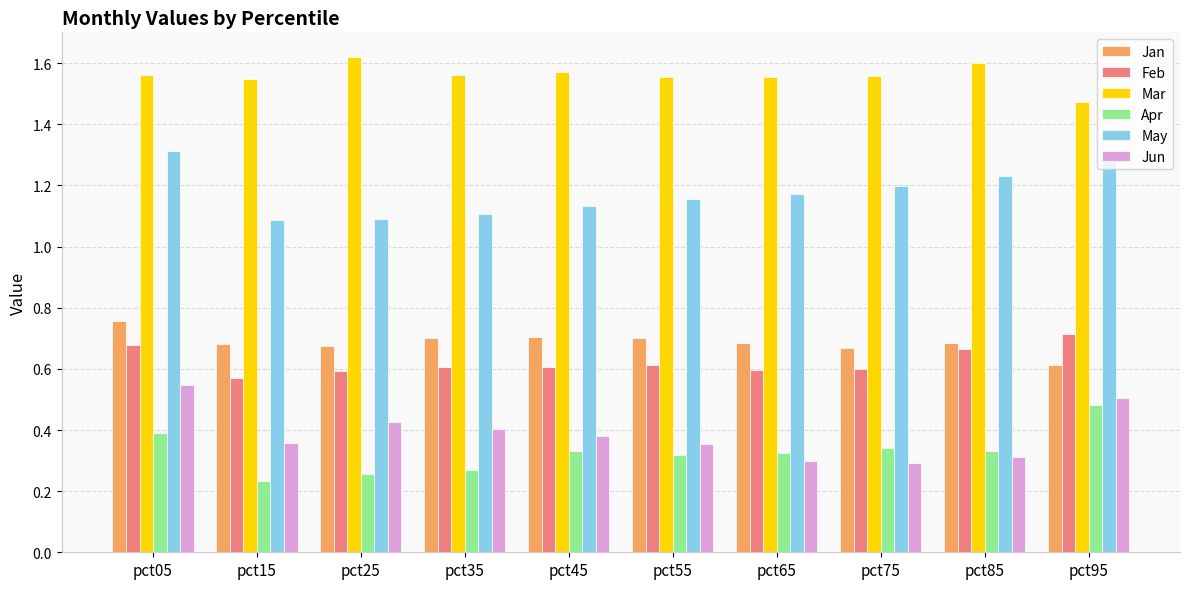

Is it true that Jan equals 1.1 at pct35?

False